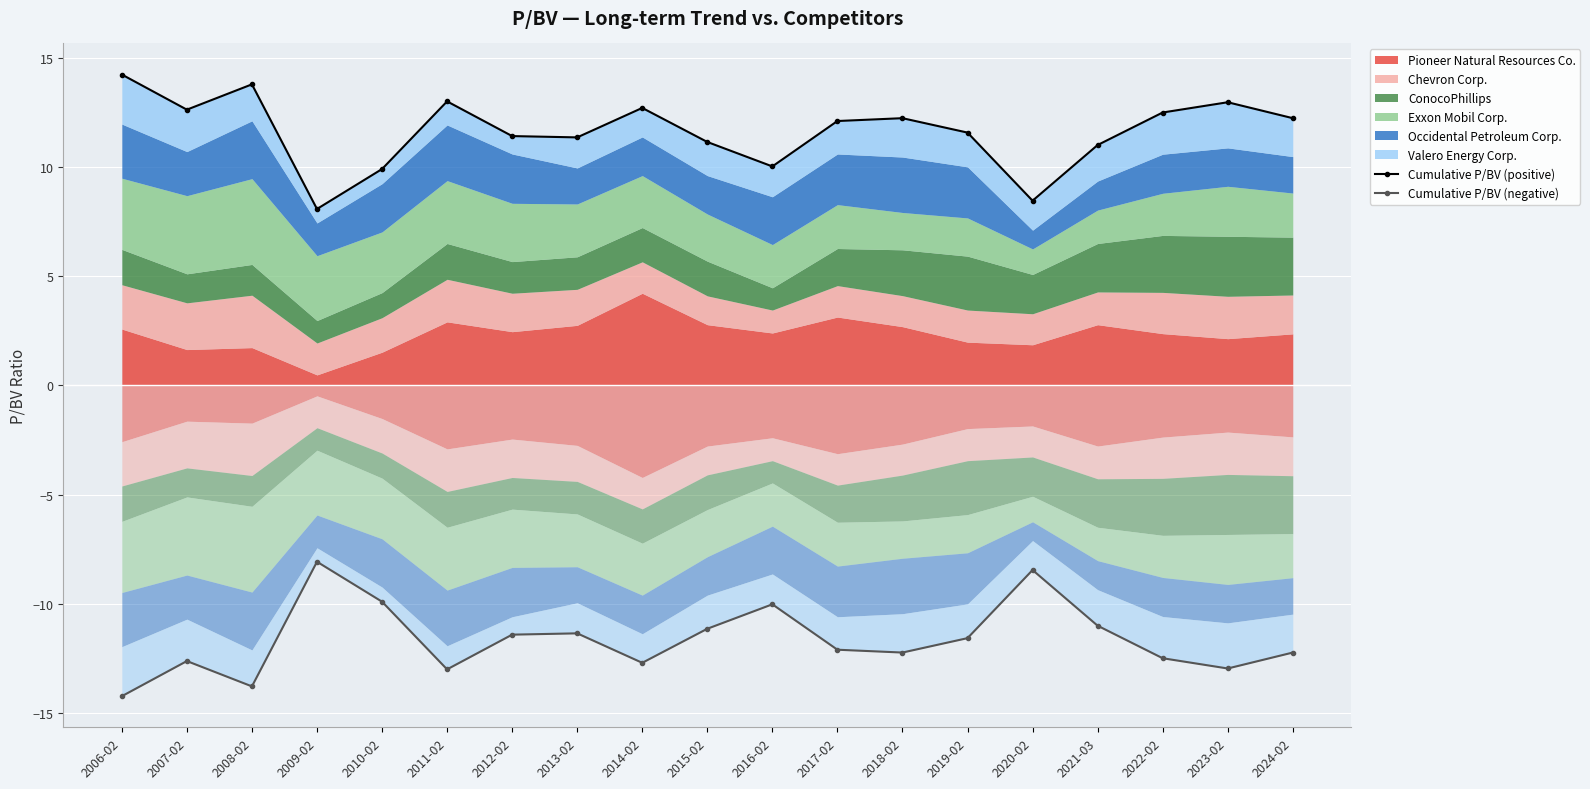

How many data points in Cumulative P/BV (positive) are above 12?

10